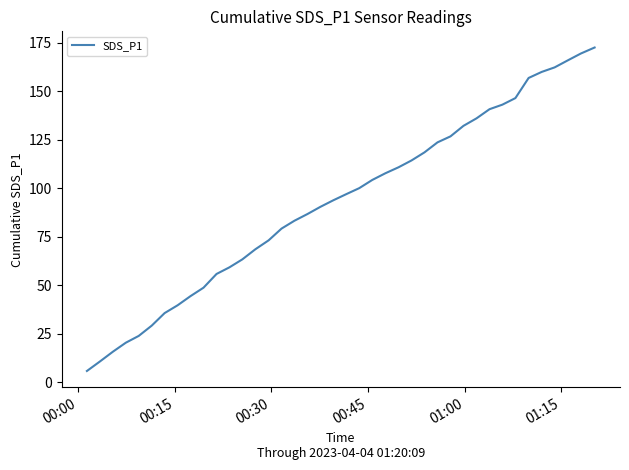

What is the smallest value displayed?

5.7